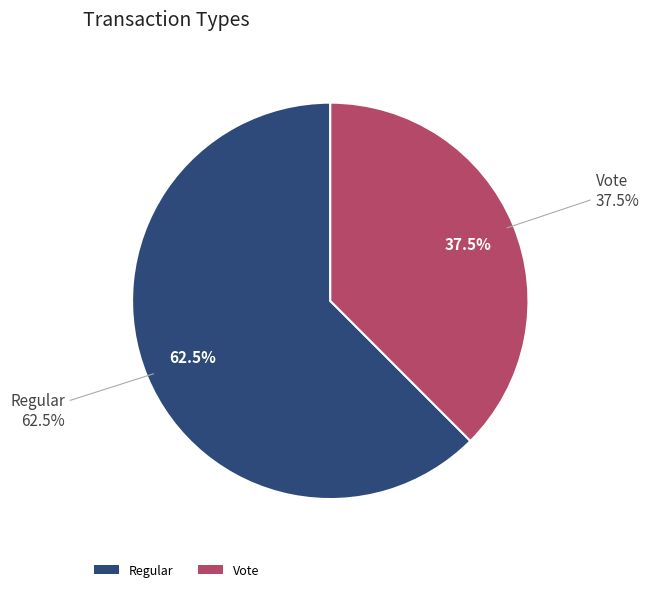

To the nearest percent, what is the average slice percentage?

50%